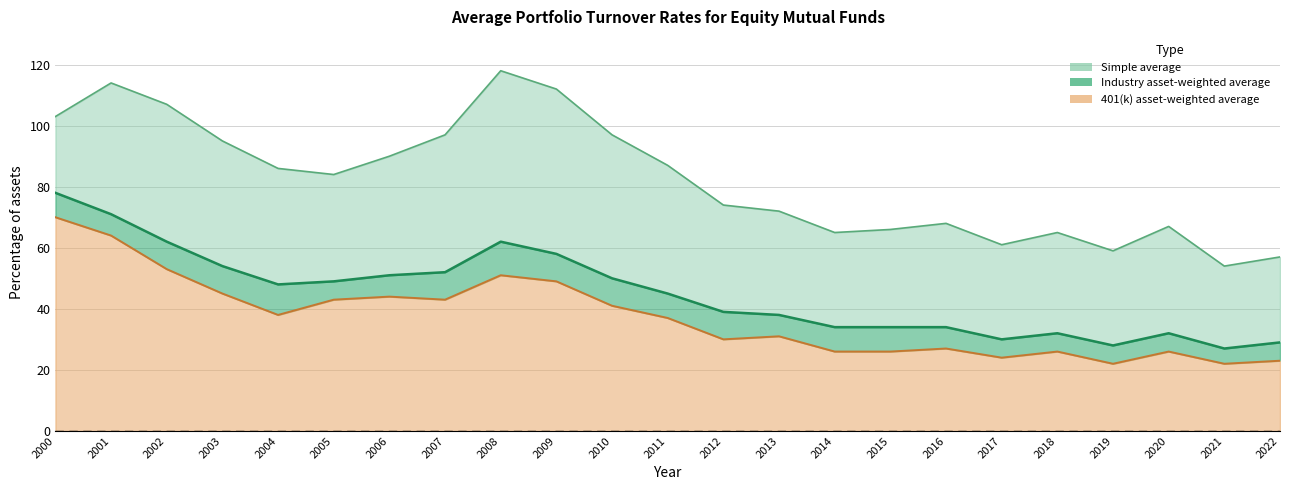

What is the sum of the 401(k) asset-weighted average values at 2022 and 2013?

54